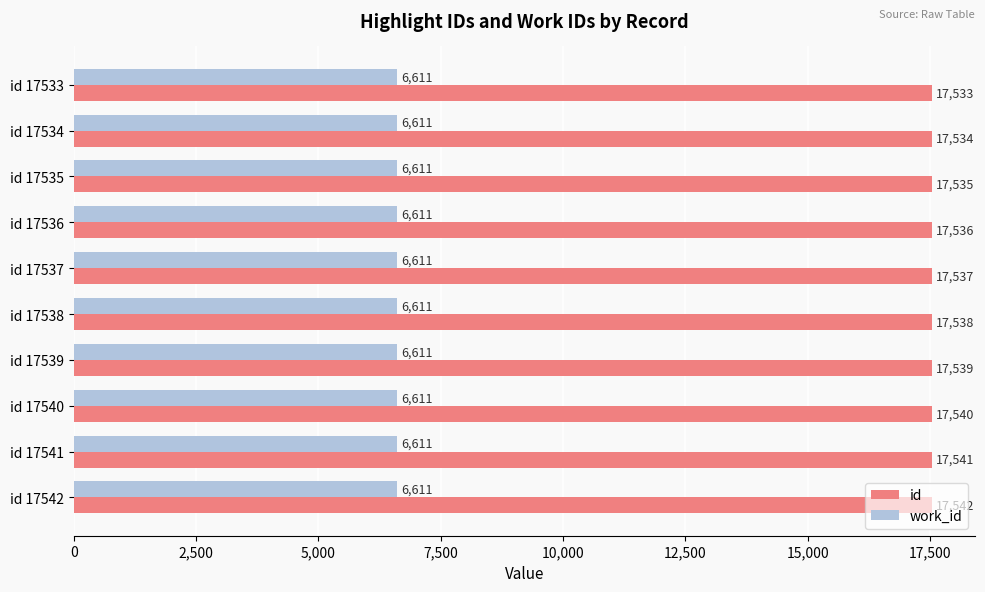

What is the sum of the id values at id 17541 and id 17533?

35074